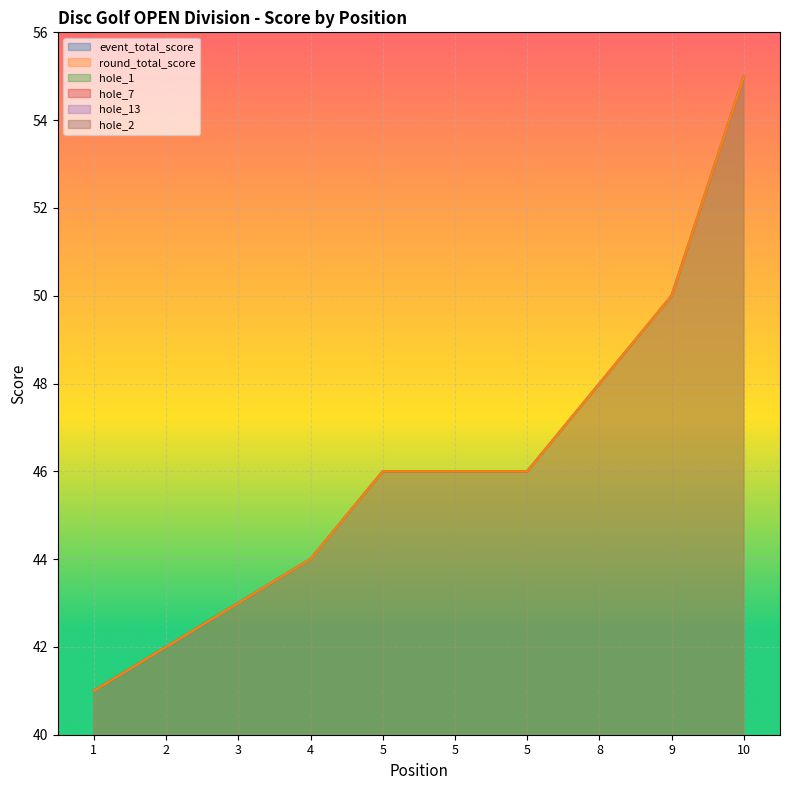

At how many categories does at least one series exceed 32?

10